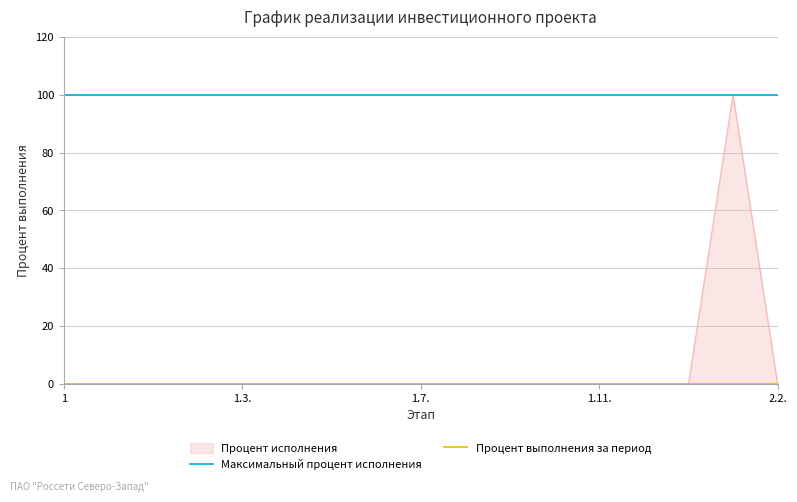

What is the approximate value of Максимальный процент исполнения at 1.3.?

100